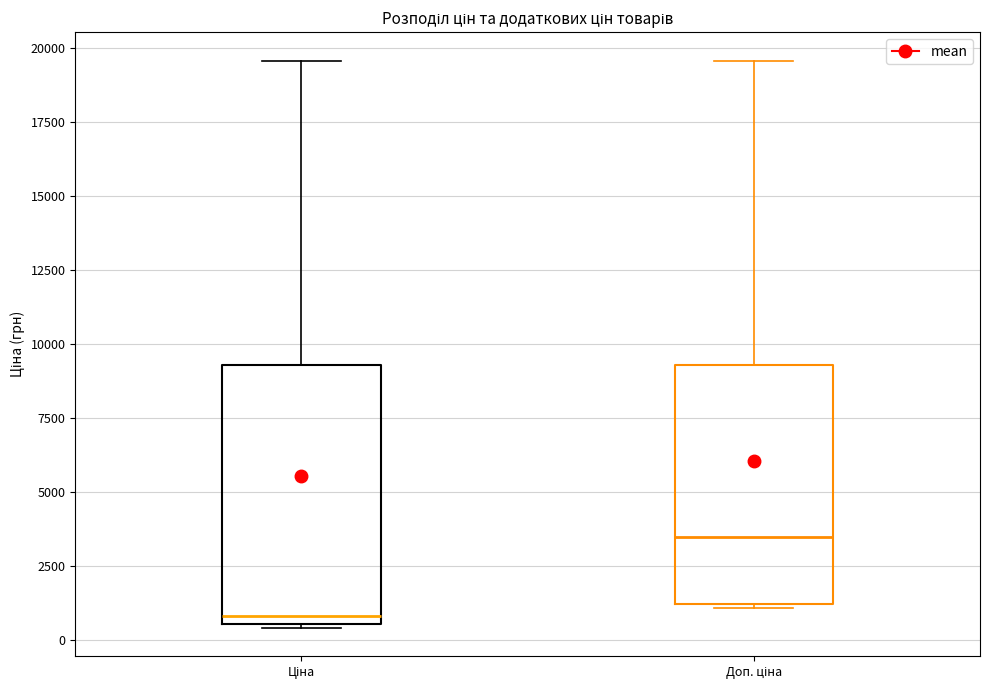

Comparing the boxes themselves (not the whiskers), which one is the tallest?

Ціна